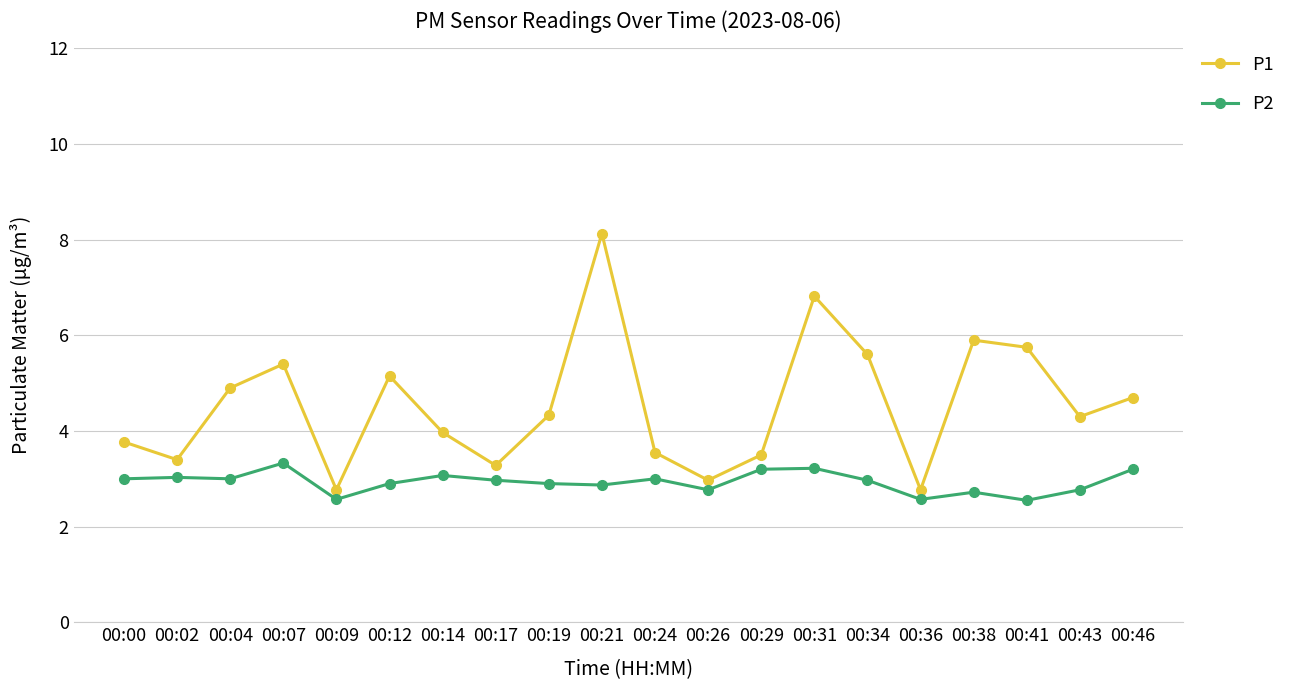

Read the P2 value at 00:46.

3.2